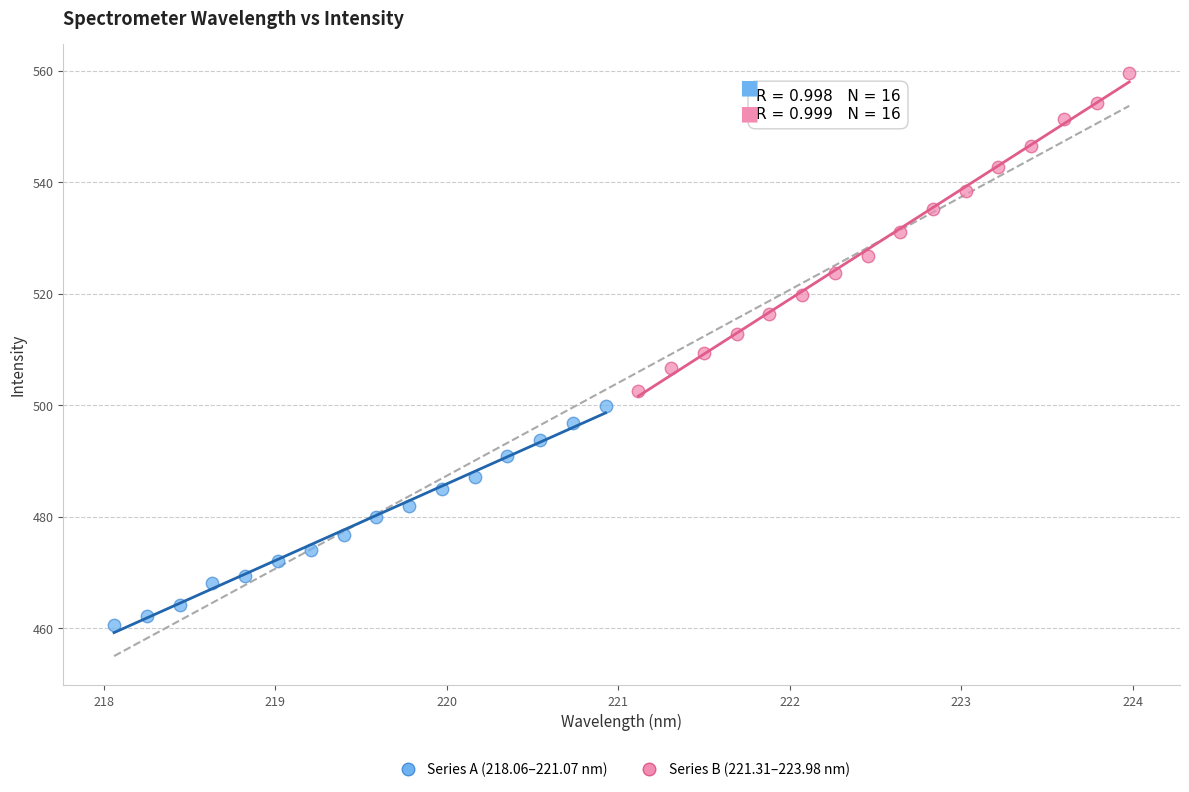

Which series contains the highest Y value?

Series B (221.31–223.98 nm)